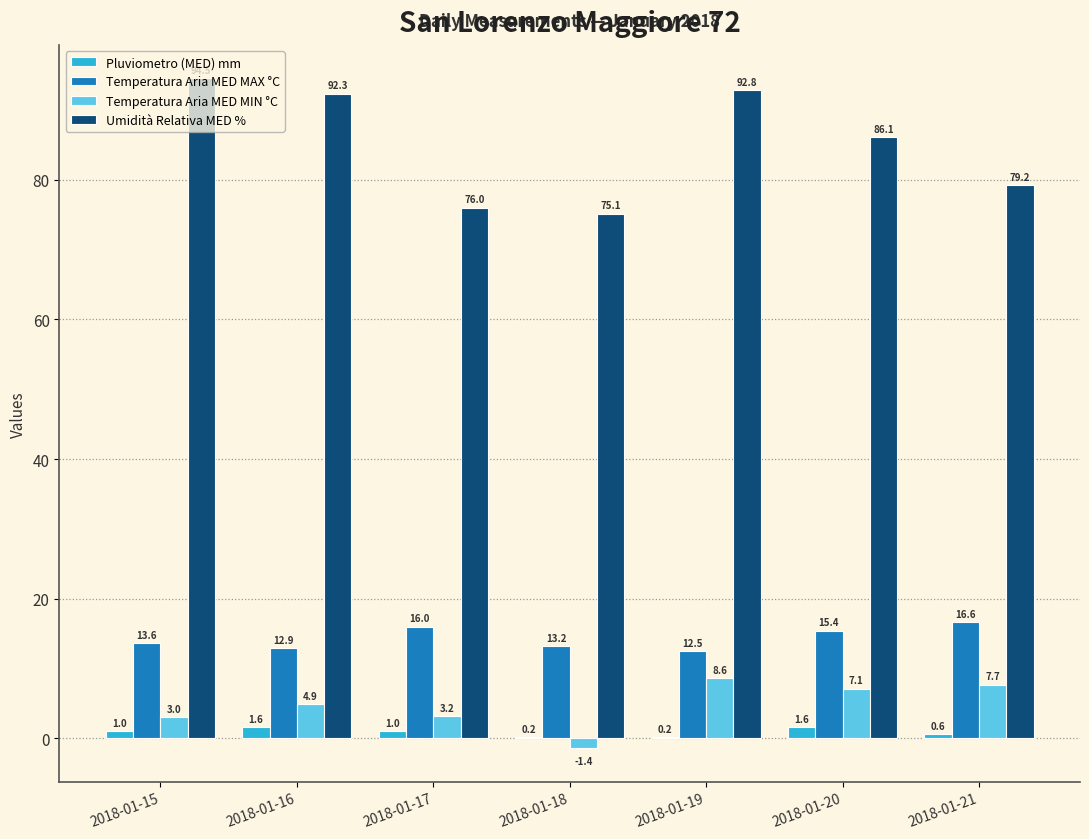

At which label does Temperatura Aria MED MIN °C first exceed 4?

2018-01-16